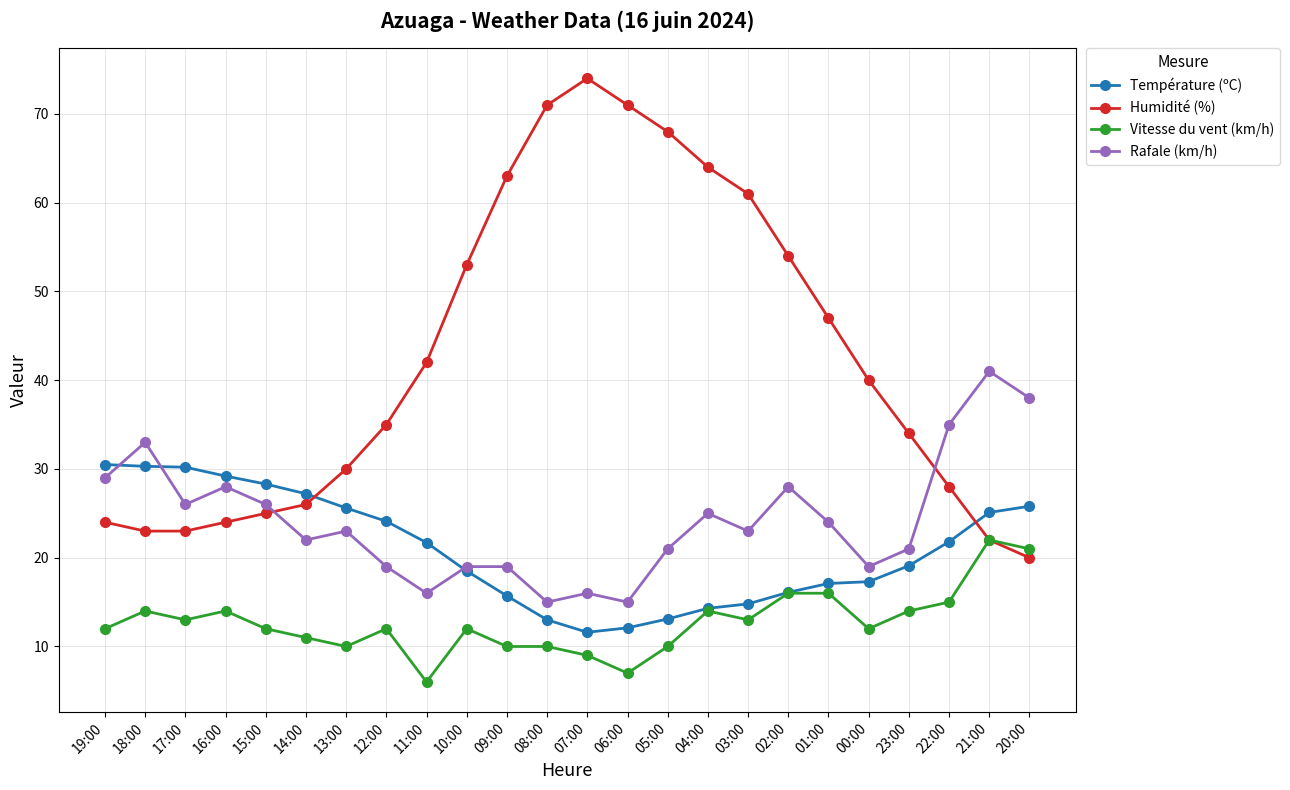

What is the smallest value displayed?

6.0